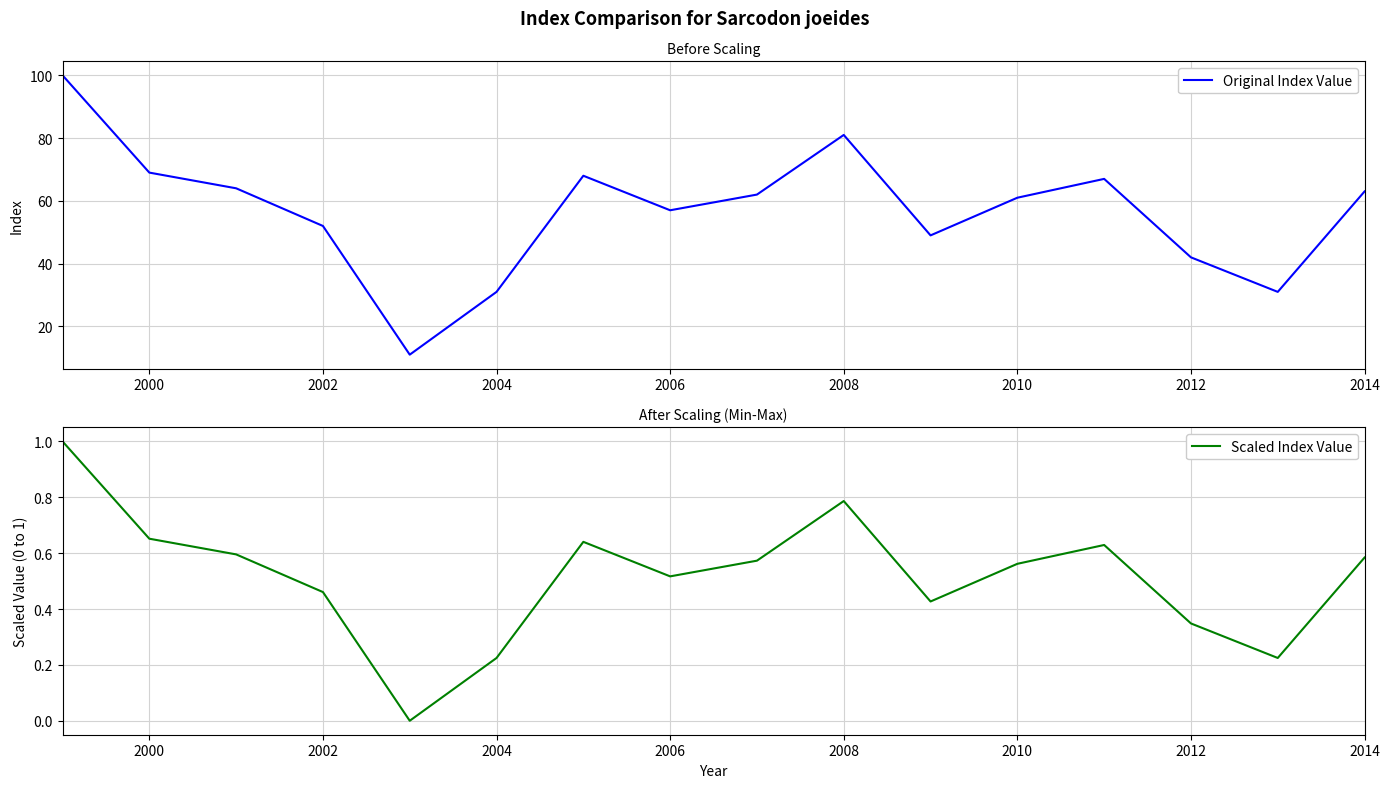

Which series has the largest total across all categories?

Original Index Value